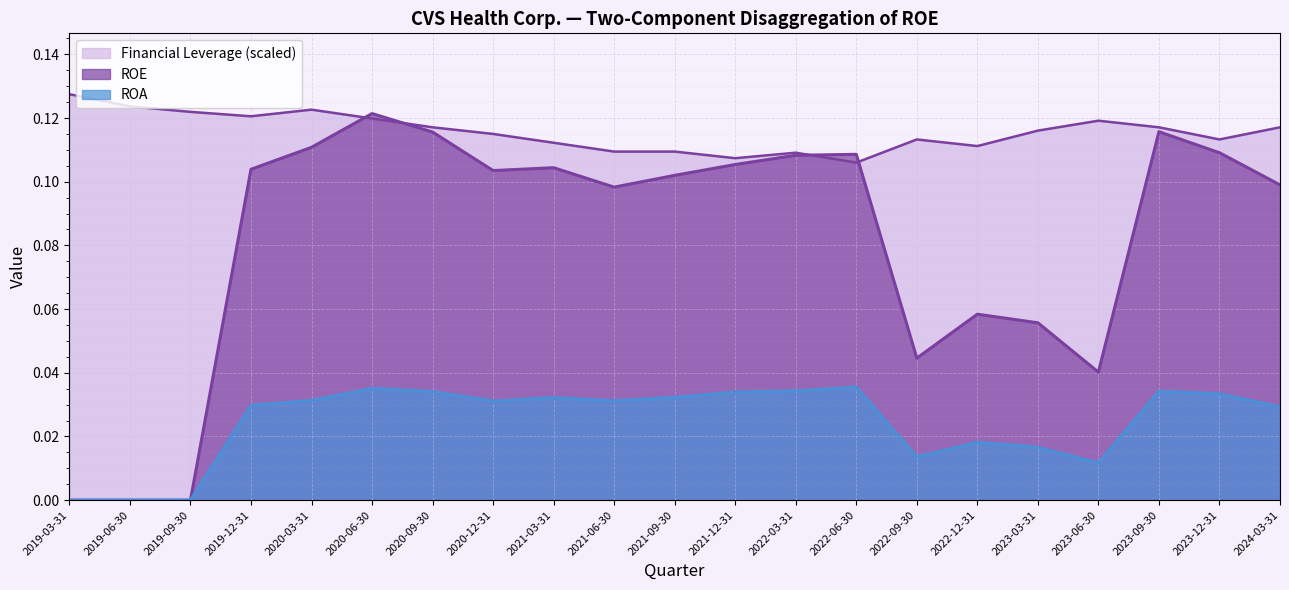

At how many categories does at least one series exceed 0?

21